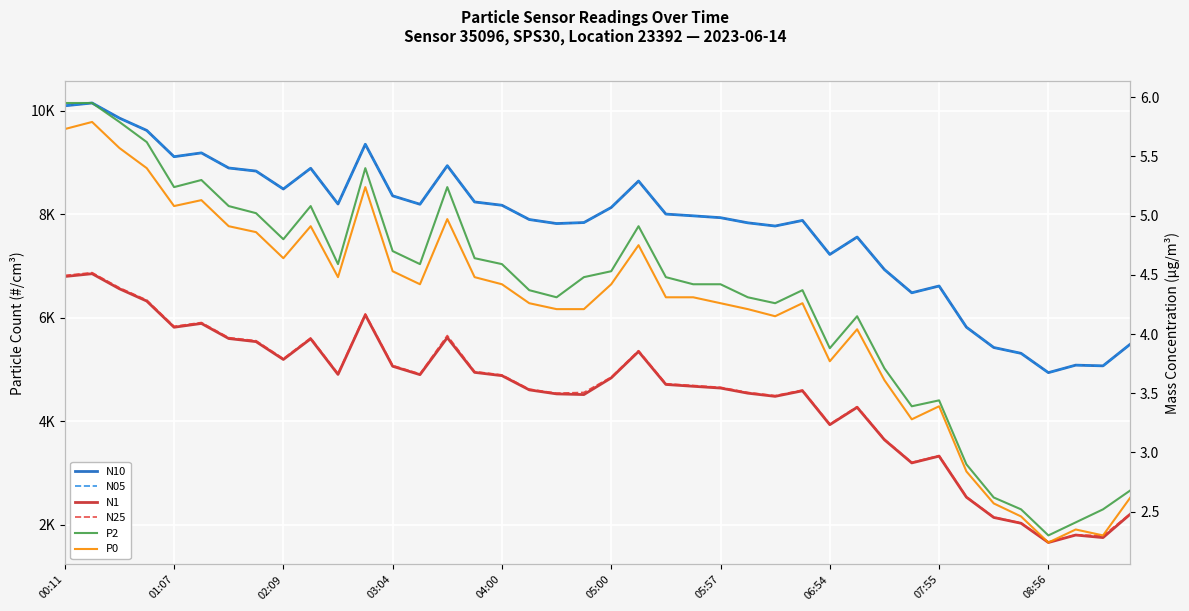

How many lines are shown in the chart?

6